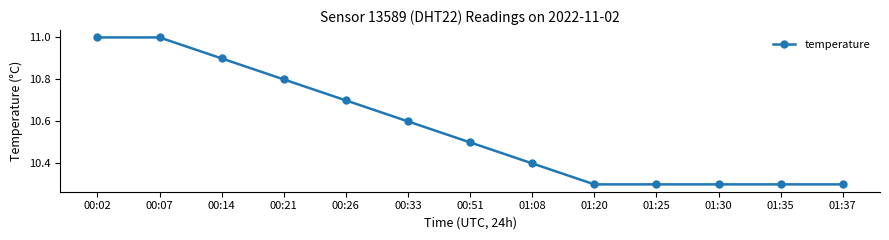

What is the sum of all values?

137.4